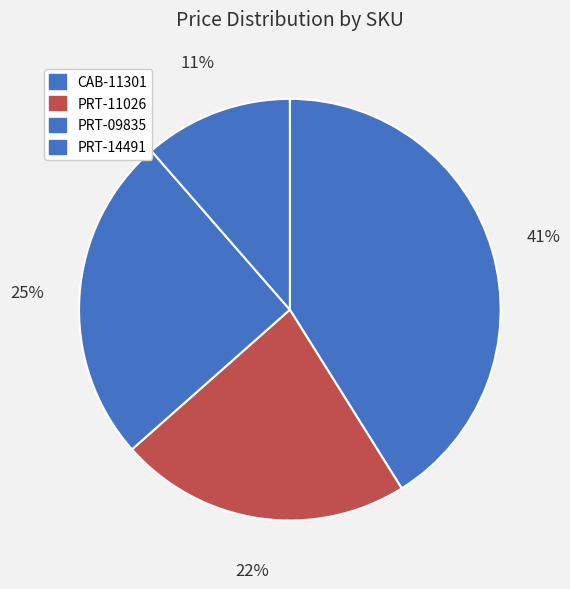

Which slice is the smallest?

PRT-14491